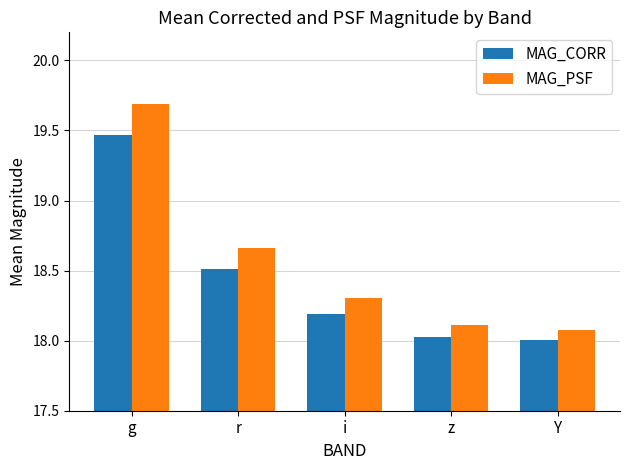

What is the value of the MAG_CORR bar at the 5th from the left?

18.0